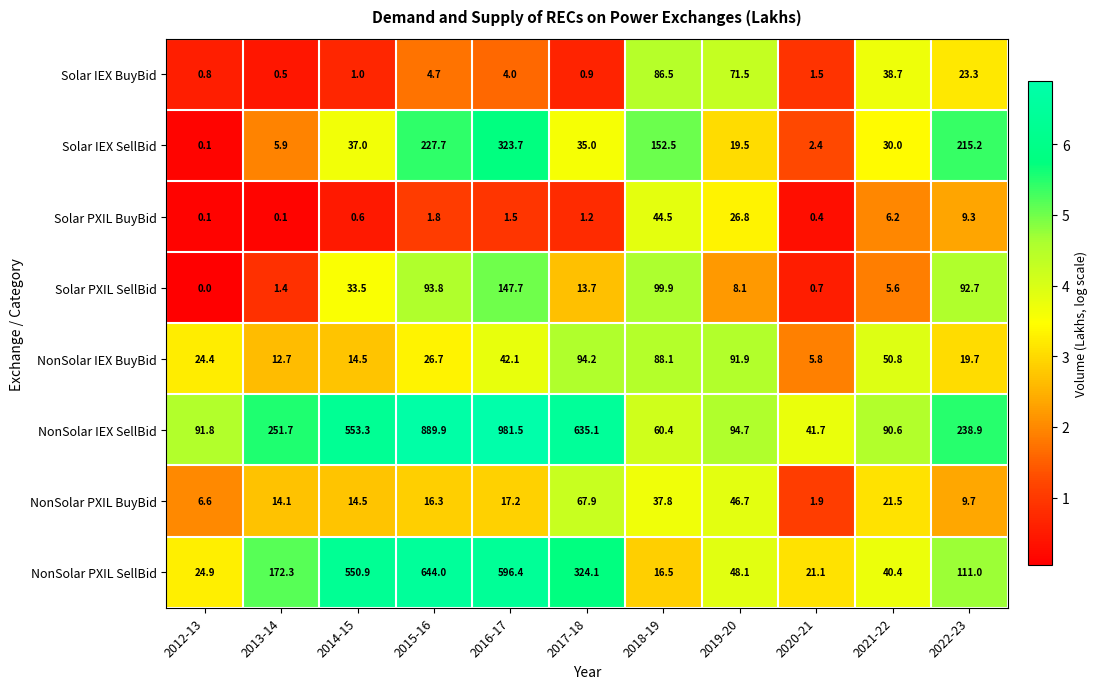

Between 2013-14 and 2020-21, which series saw the biggest shift?

NonSolar IEX SellBid